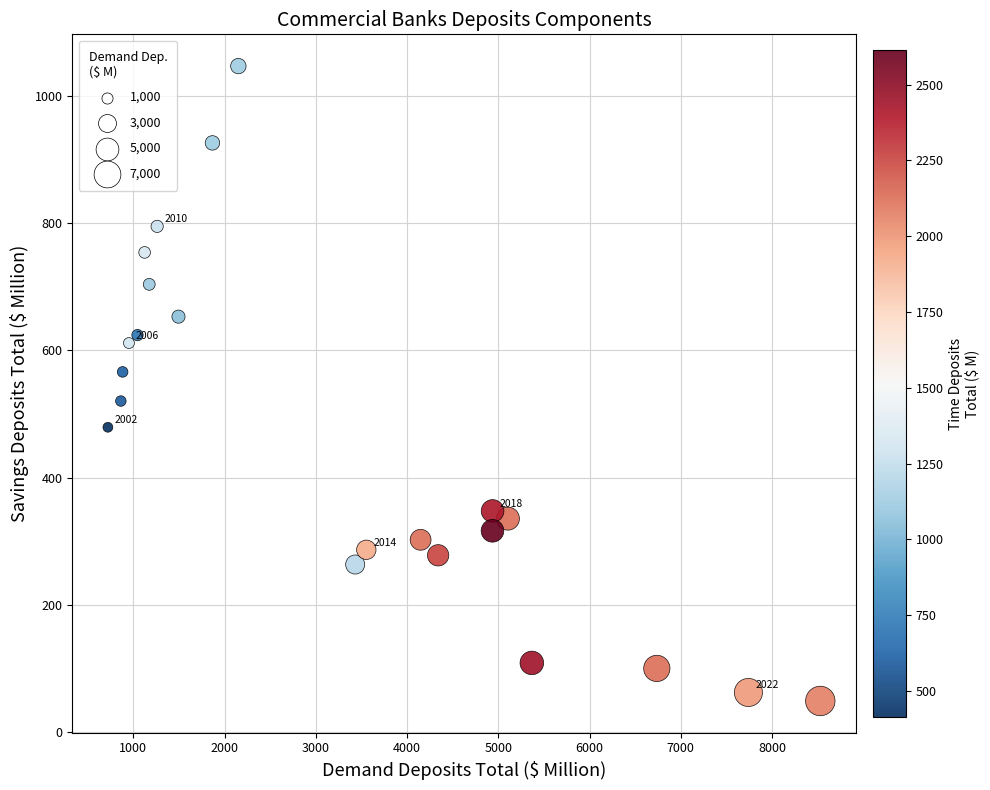

What is the range of X values (max minus min)?

7808.0